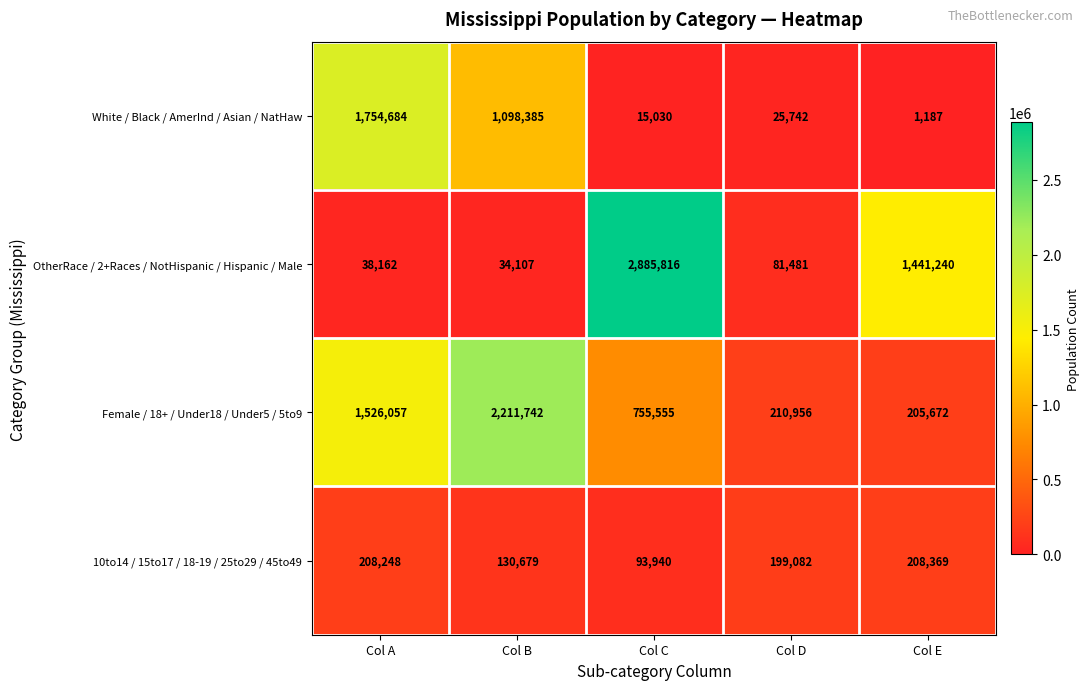

What is the approximate value of OtherRace / 2+Races / NotHispanic / Hispanic / Male at Col A?

38162